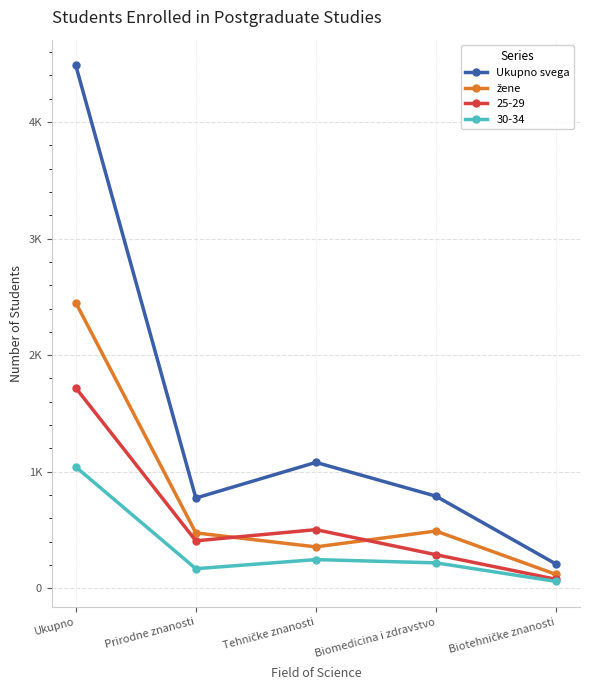

Does the chart display data point markers on the line(s)?

Yes